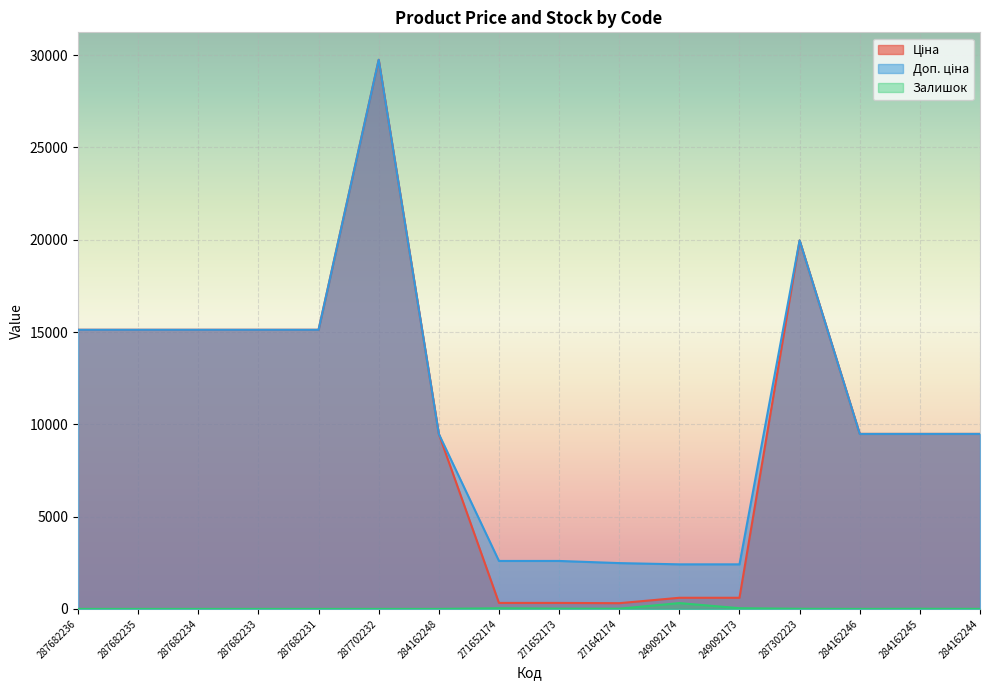

What is the label of the 9th point from the right?

271652174